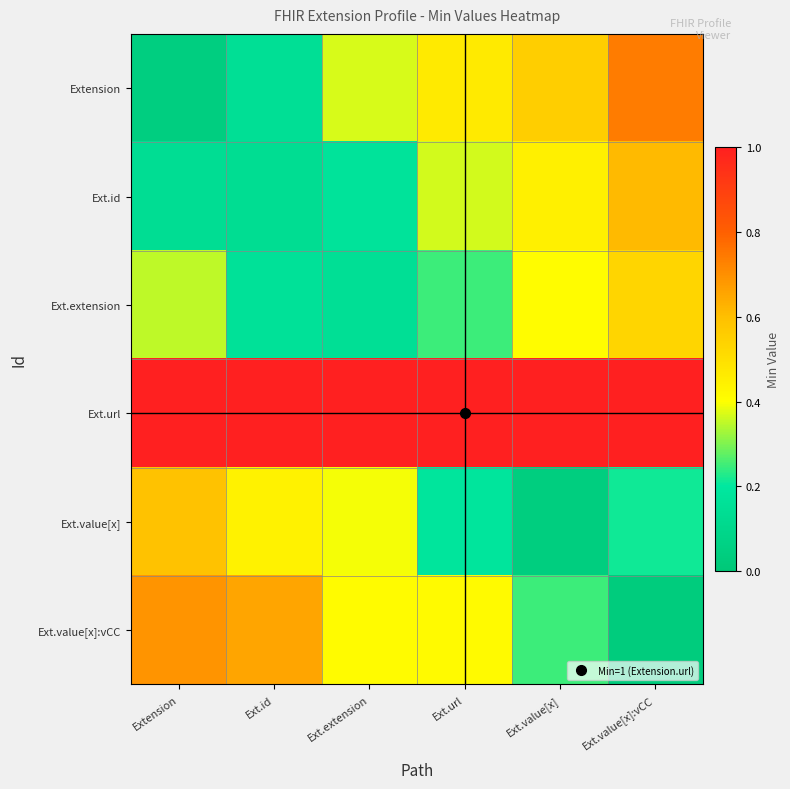

What is the spread (max minus min) of values at Ext.extension?

0.9